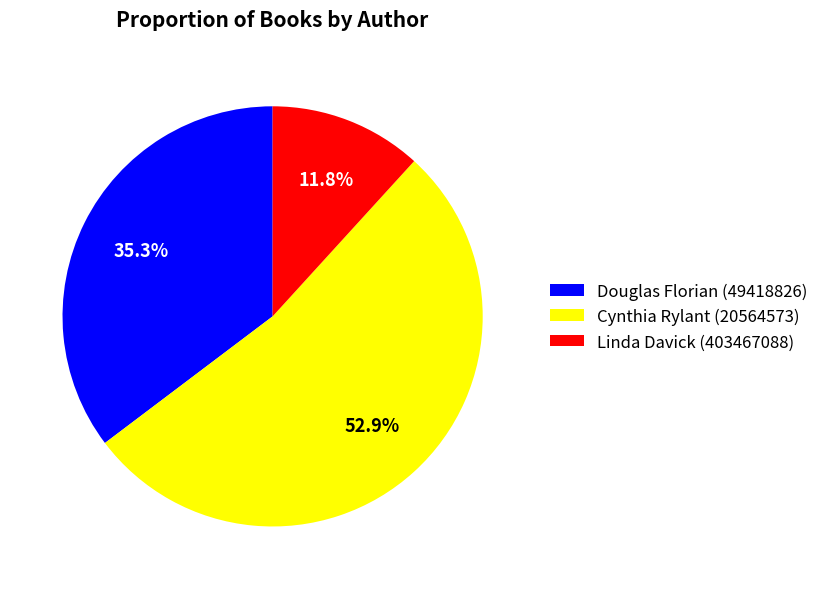

To the nearest percent, what is the combined percentage of Linda Davick (403467088) and Douglas Florian (49418826)?

47%